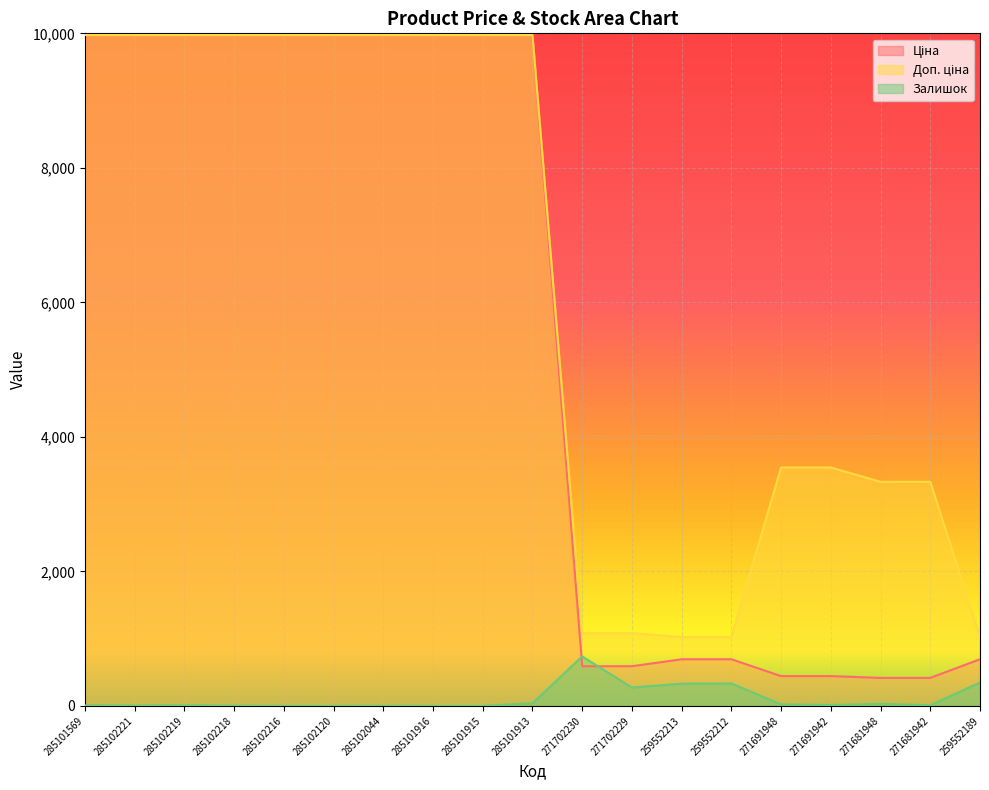

How many distinct data groups are displayed?

3